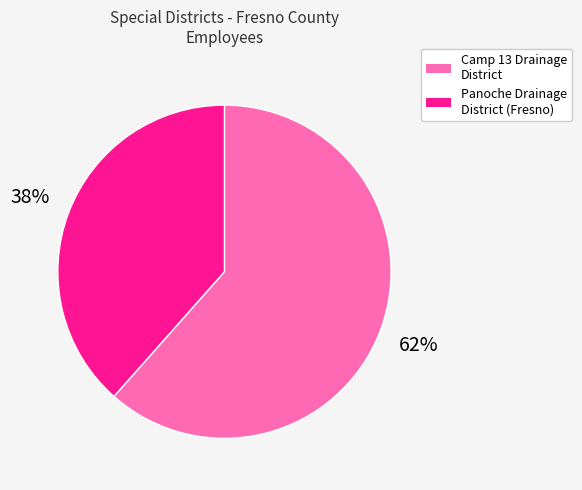

Combined, do Panoche Drainage District (Fresno) and Camp 13 Drainage District account for over 50%?

Yes